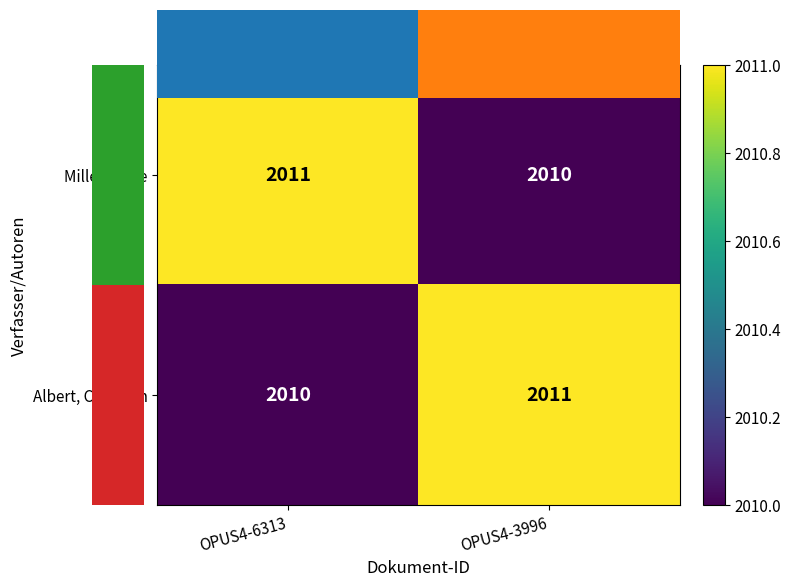

What is the total value across all series at OPUS4-6313?

4021